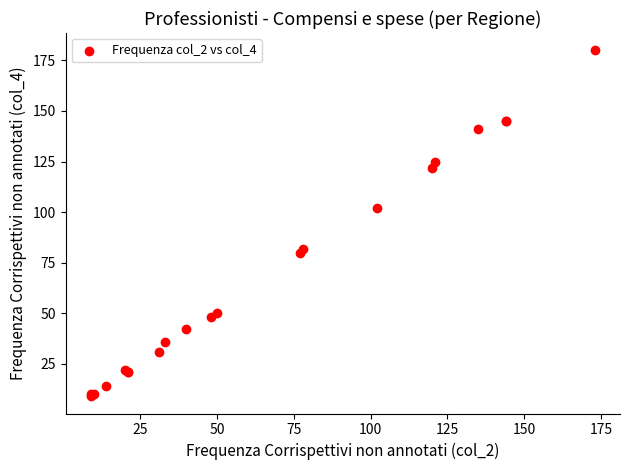

What Y value in the scatter plot is closest to 94?

102